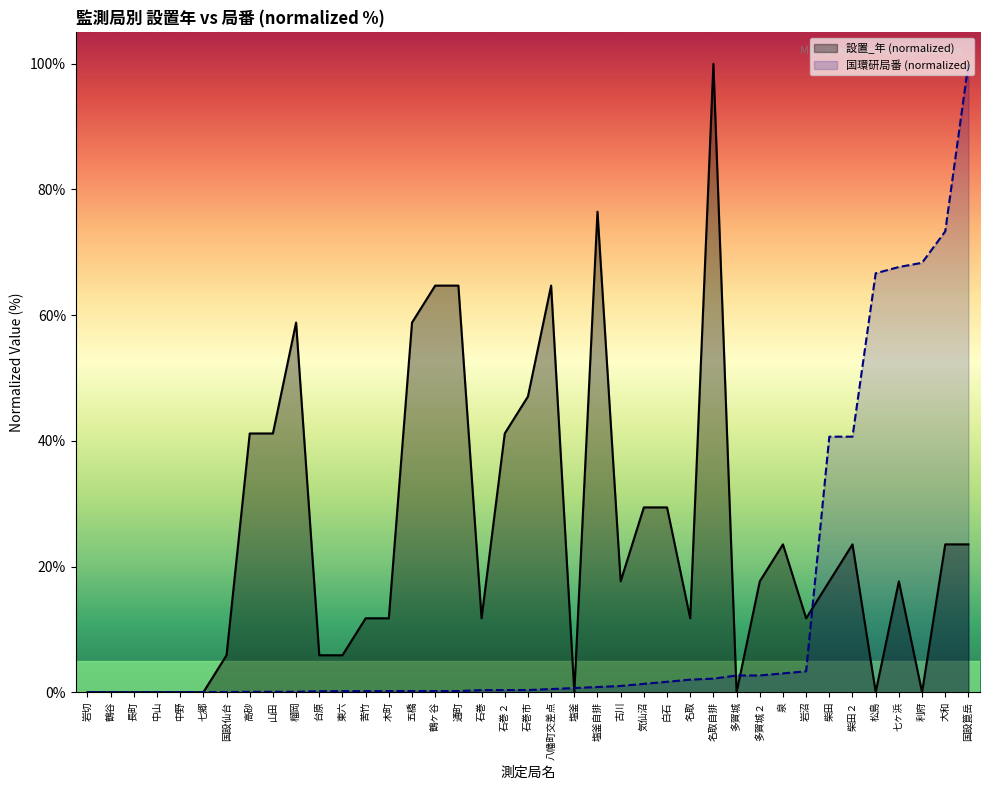

List the series in order of their peak value, lowest first.

設置_年 (normalized), 国環研局番 (normalized)